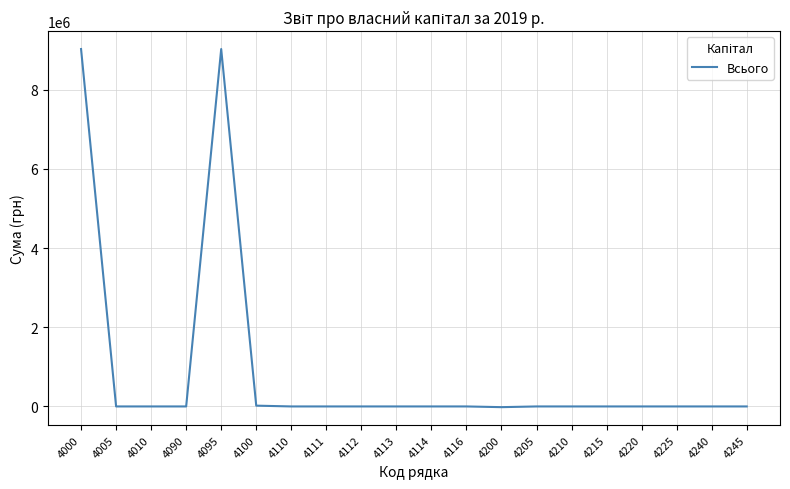

The chart shows a value of -6175120 at 4111. True or false?

False